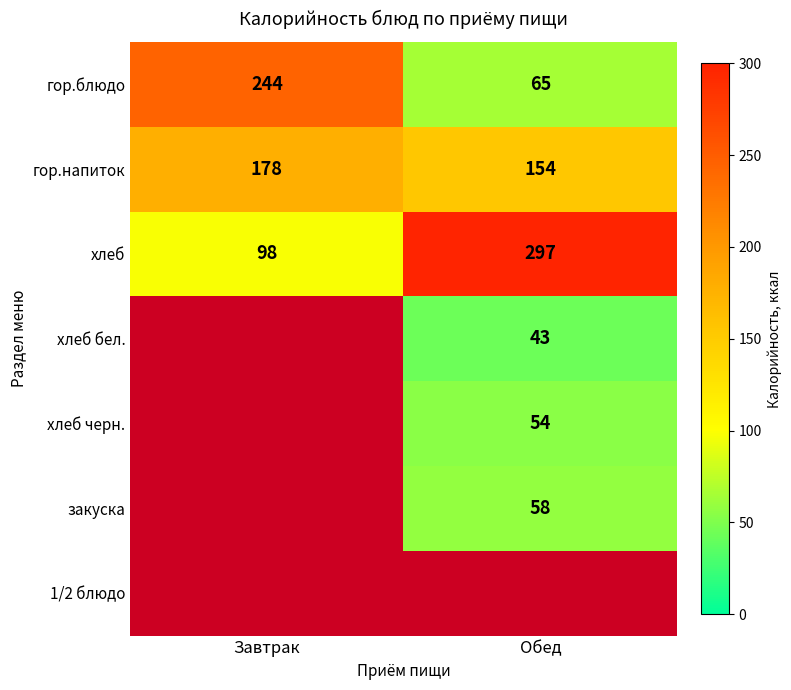

List the labels in order of хлеб value, largest first.

Обед, Завтрак